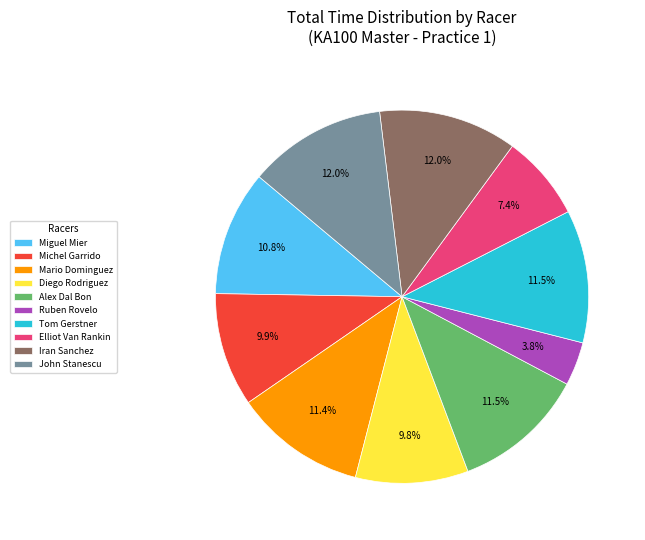

To the nearest percent, what is the average slice percentage?

10%